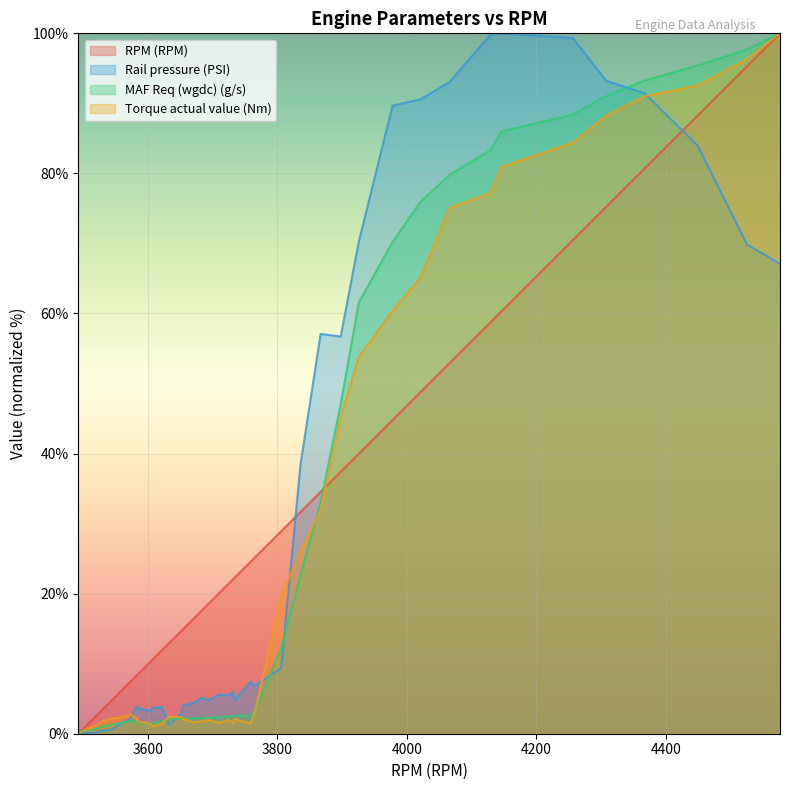

How many intersections are there between Rail pressure (PSI) and Torque actual value (Nm)?

7